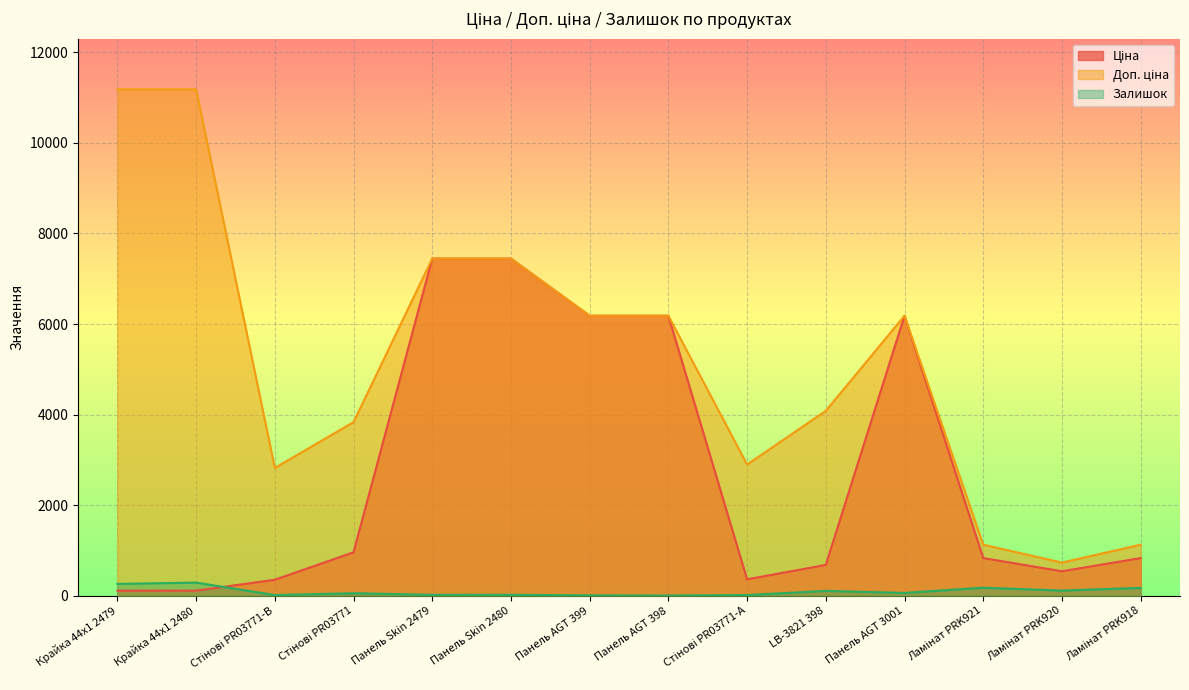

True or false: Доп. ціна and Залишок cross at least once.

False